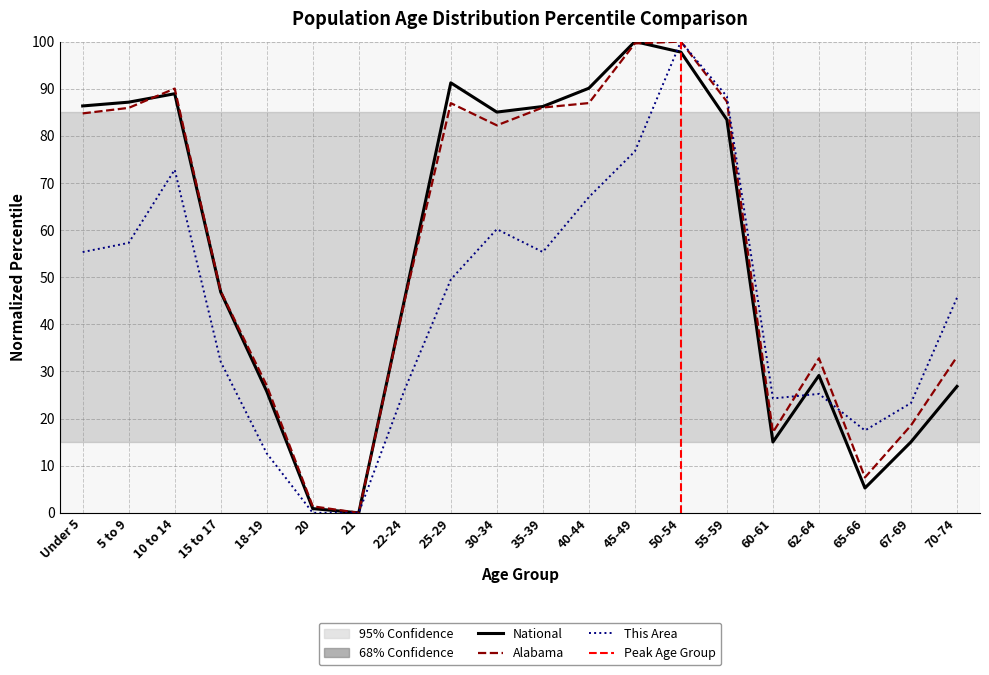

What is the sum of the This Area values at 25-29 and 22-24?

75.7